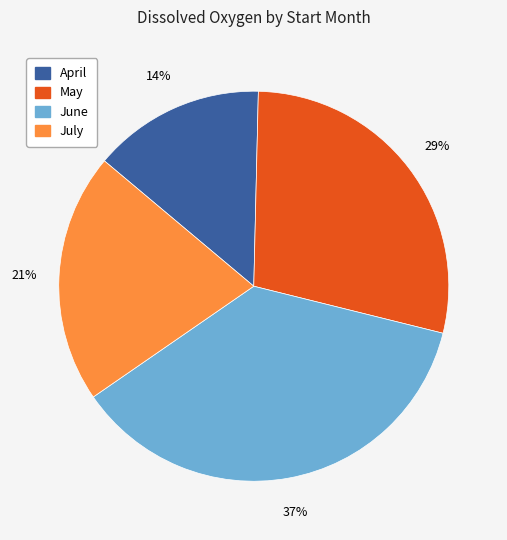

Is the sum of April and May greater than half?

No